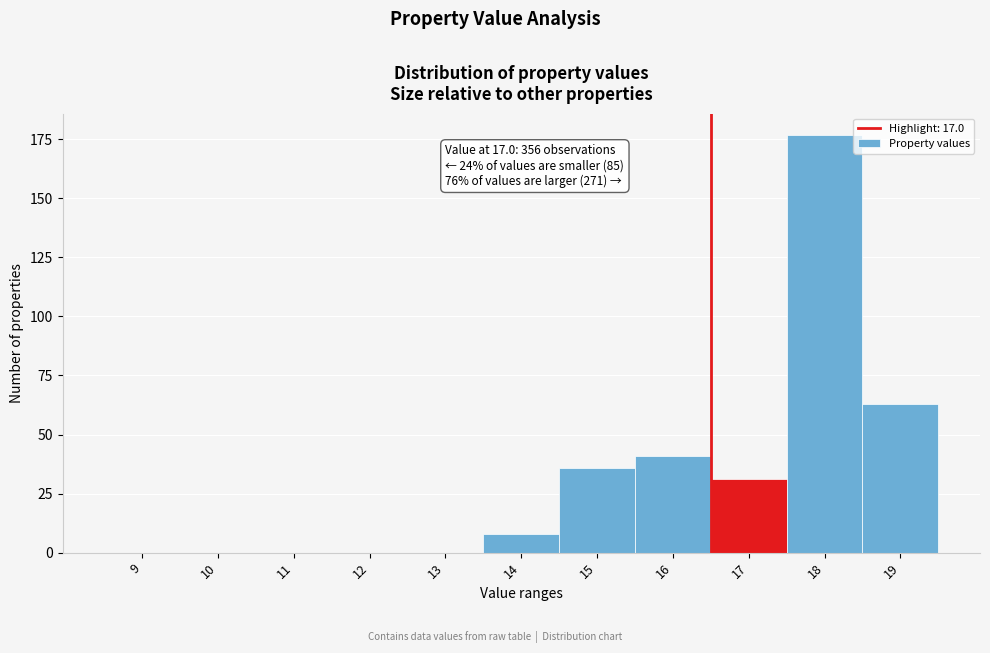

Reading left to right, list all the values displayed in this chart.

9=0	10=0	11=0	12=0	13=0	14=8	15=36	16=41	17=31	18=177	19=63